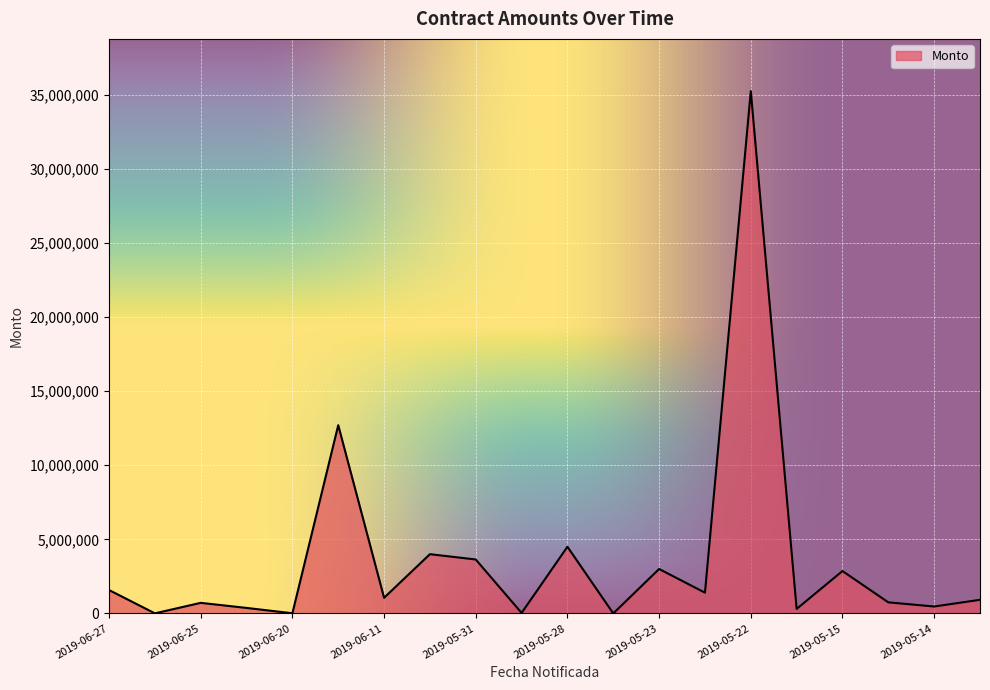

What is the maximum value shown in the chart?

35249900